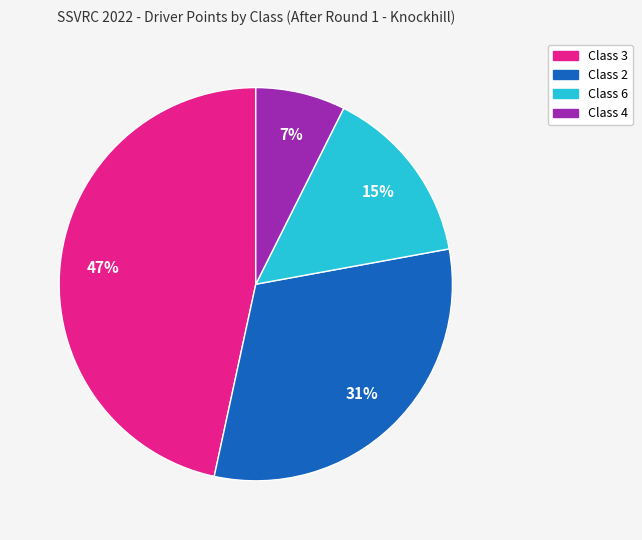

Is there any slice that represents more than half of the pie?

No